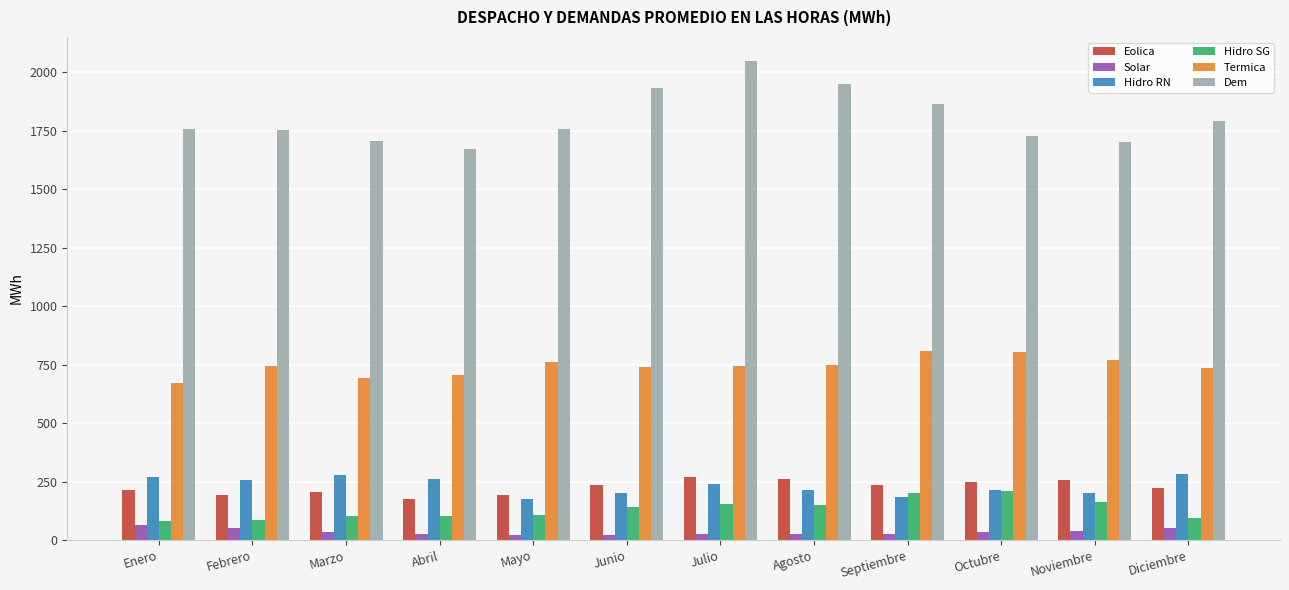

What are all the series names shown in the legend?

Eolica, Solar, Hidro RN, Hidro SG, Termica, Dem